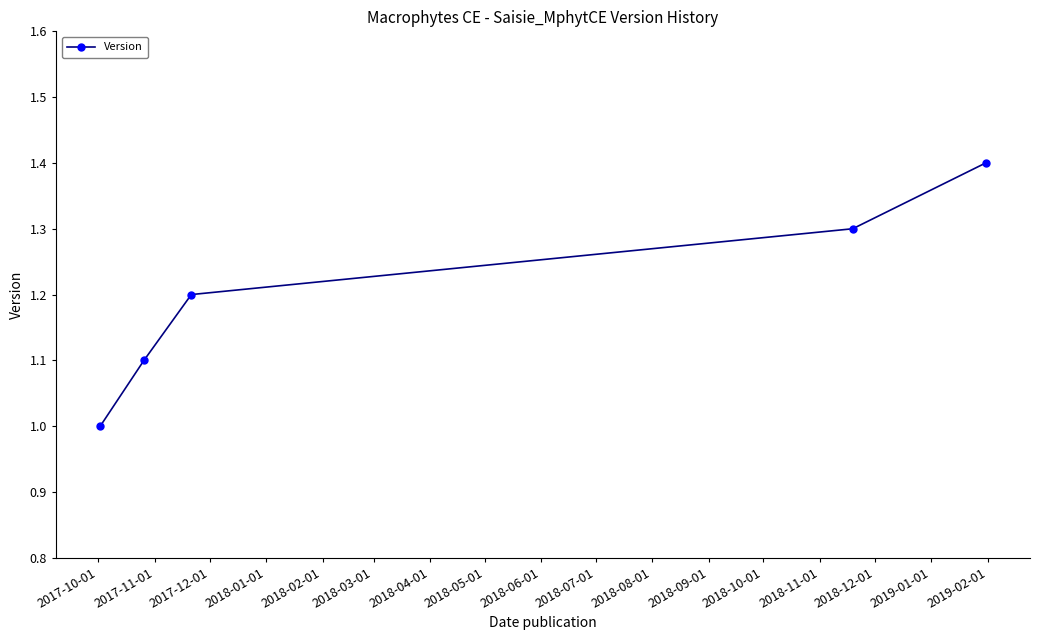

Is this an area chart (filled region under the line)?

No